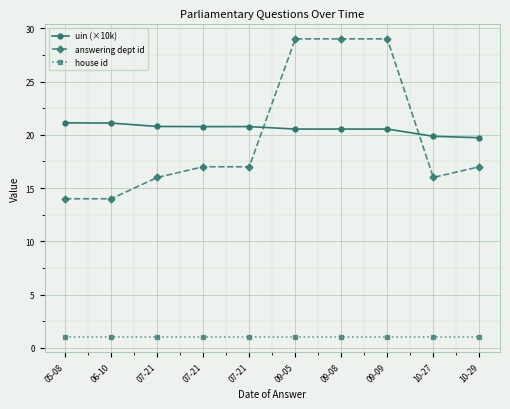

True or false: uin (×10k) and house id cross at least once.

False